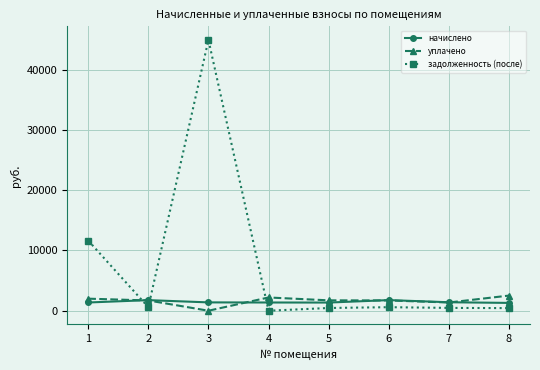

What is the sum of all задолженность (после) values?

59097.5